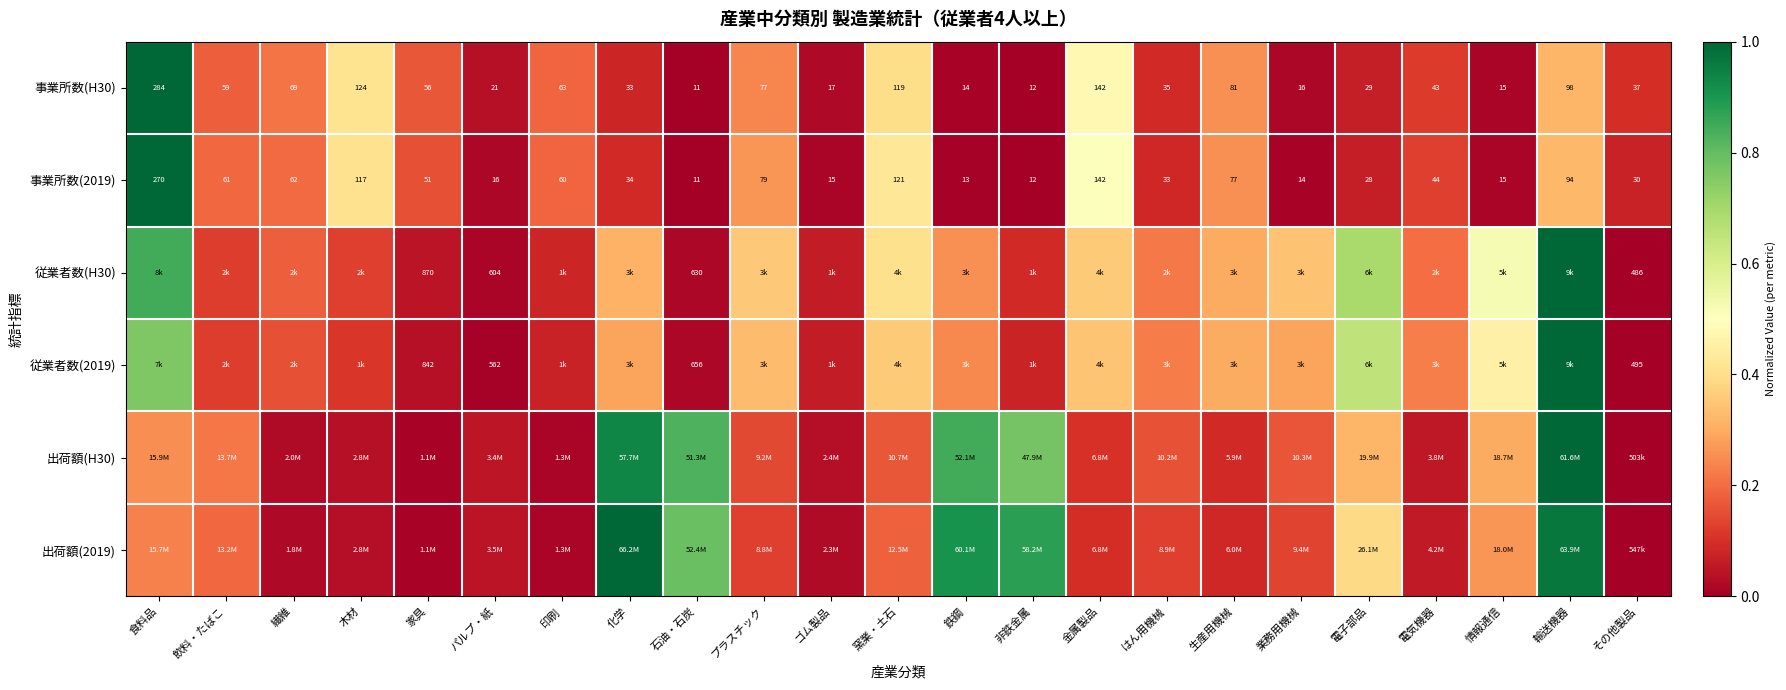

At which label does 事業所数(H30) first exceed 43?

食料品